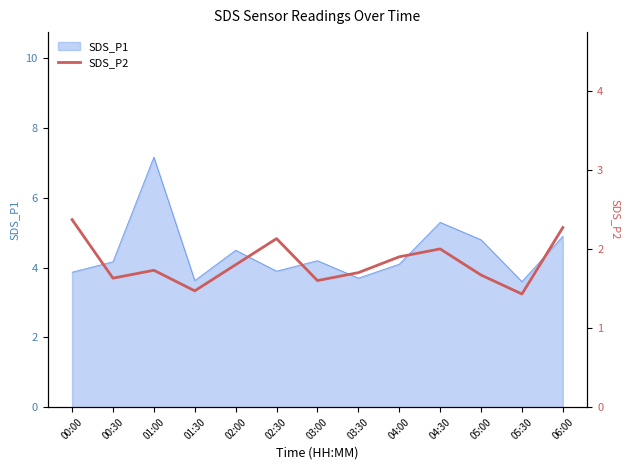

How many points are higher than both their immediate neighbors (excluding endpoints)?

3